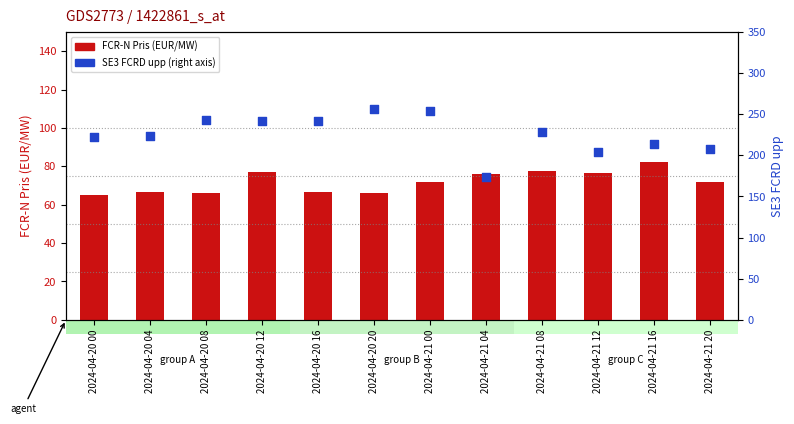

At how many categories does at least one series exceed 249?

2